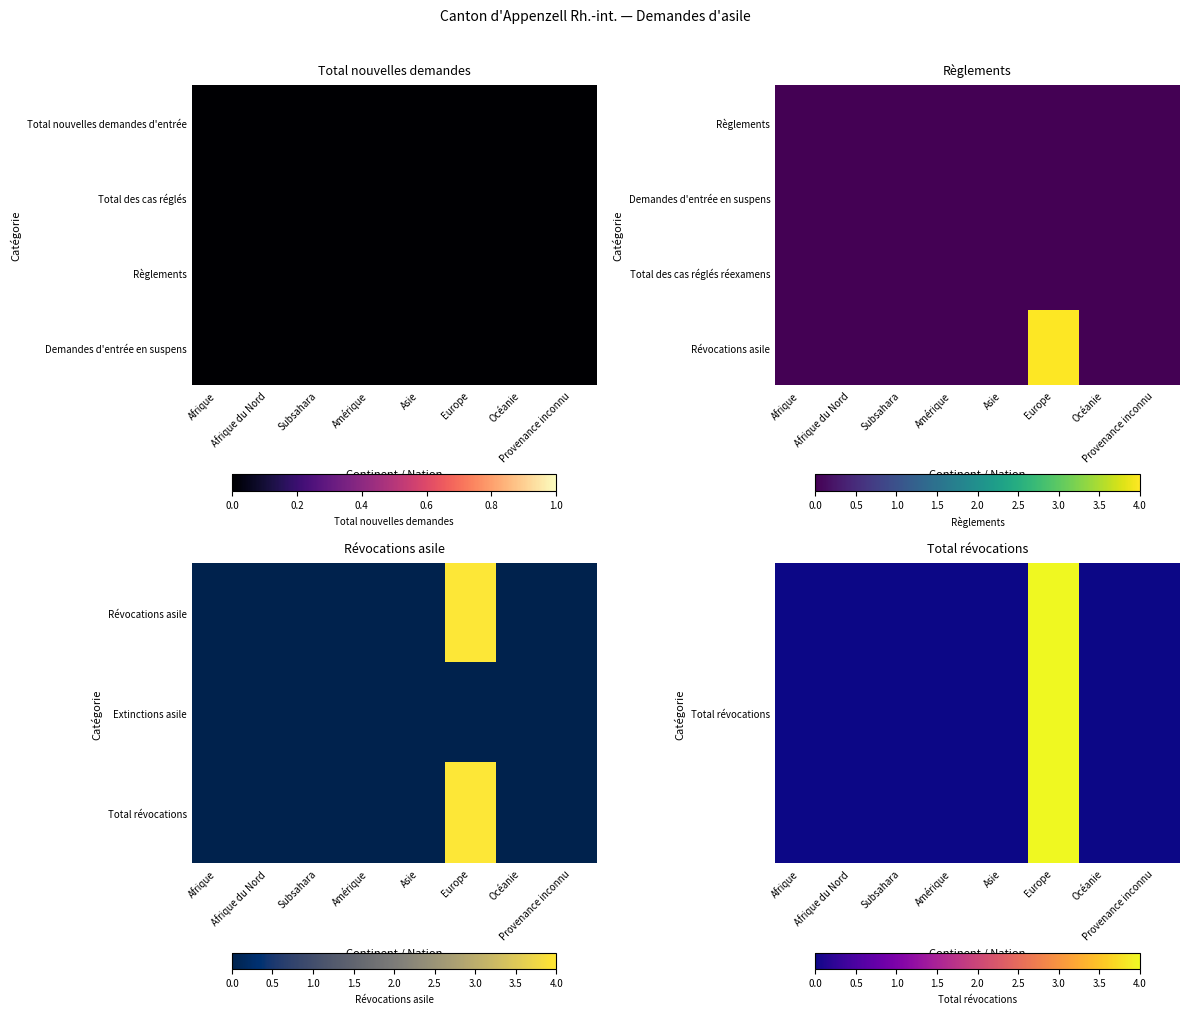

Which has a higher value, Subsahara or Provenance inconnu?

Subsahara